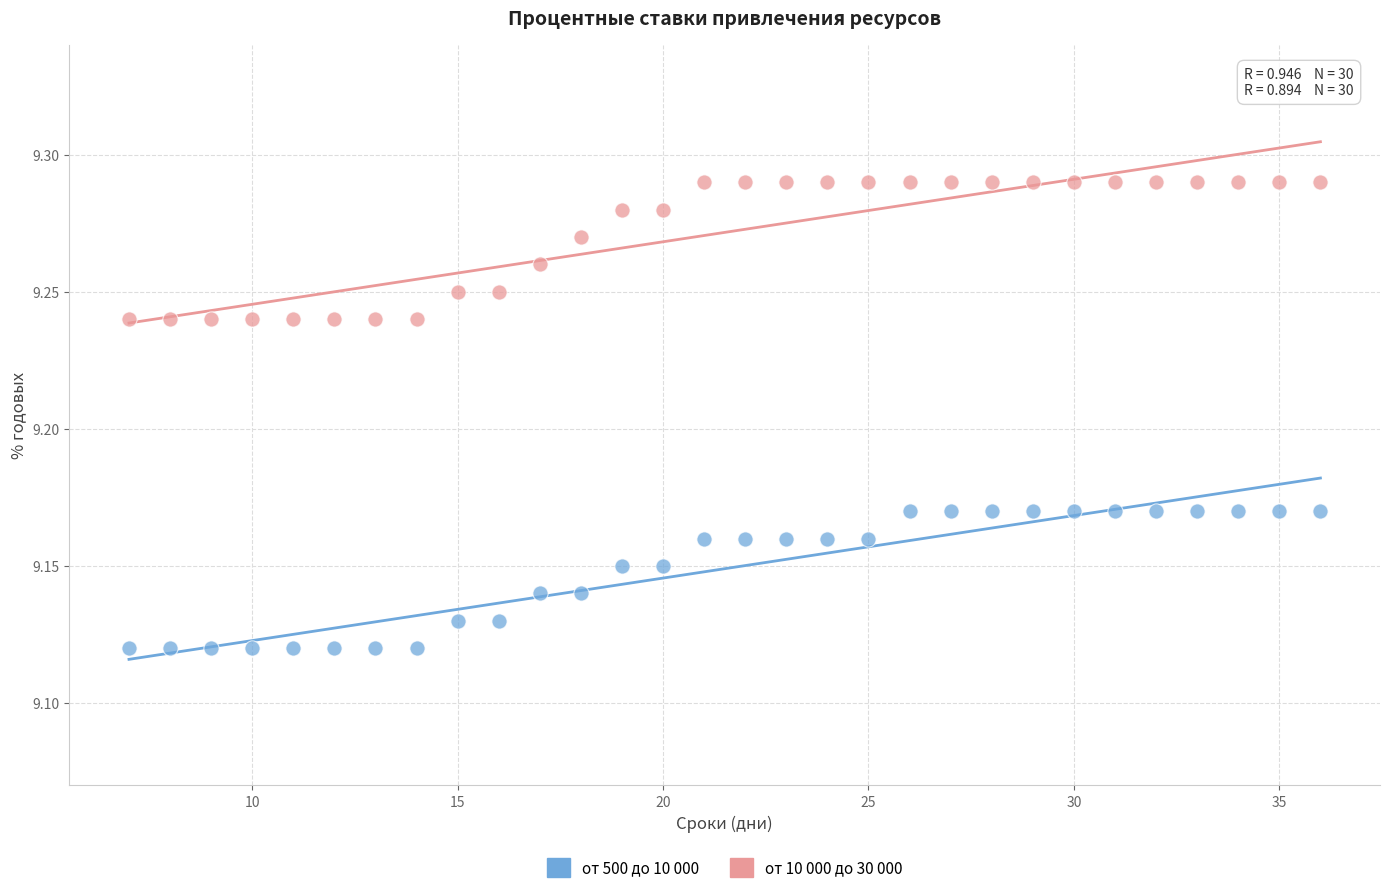

Across all data points, what is the range of X values (max minus min)?

29.0